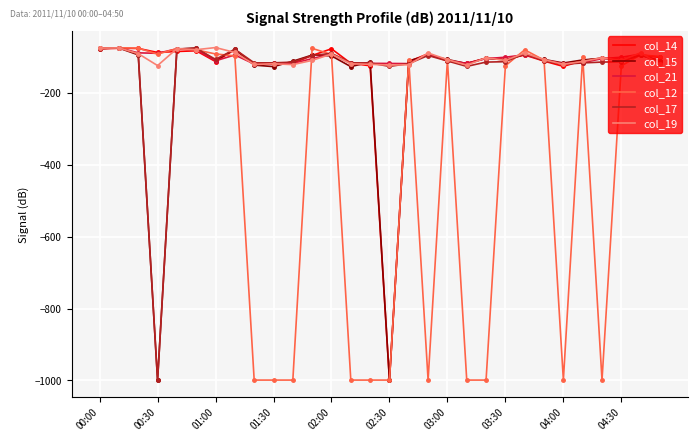

What is the value of the col_19 point at the 15th from the left?

-120.3